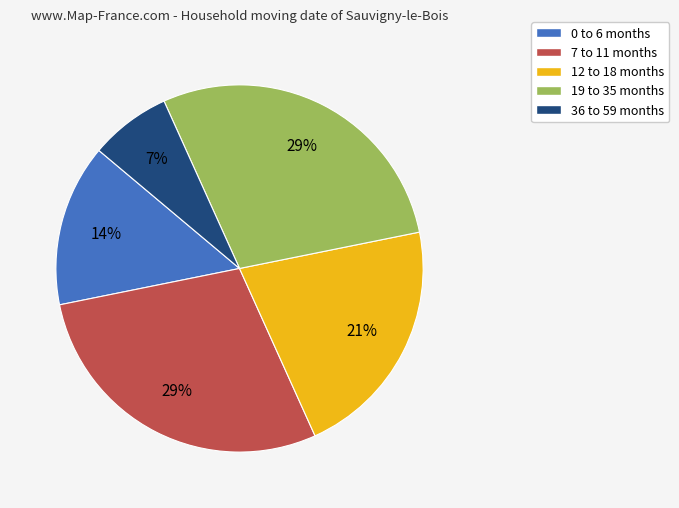

To the nearest percent, what is the difference between the 0 to 6 months and 12 to 18 months slice percentages?

7%